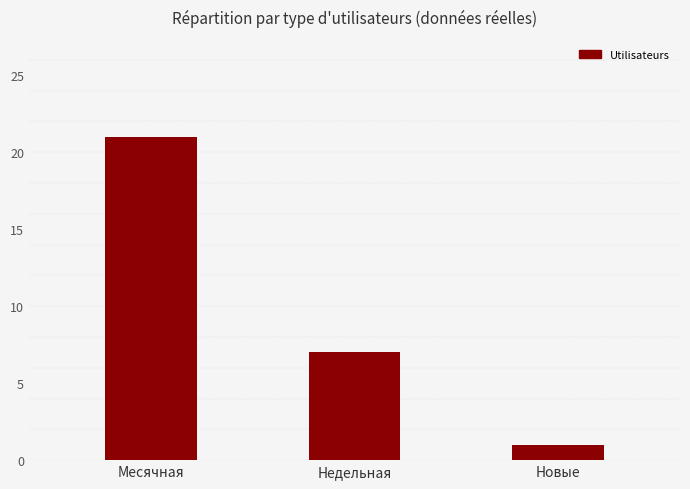

Is it true that the value at Недельная is 4?

False